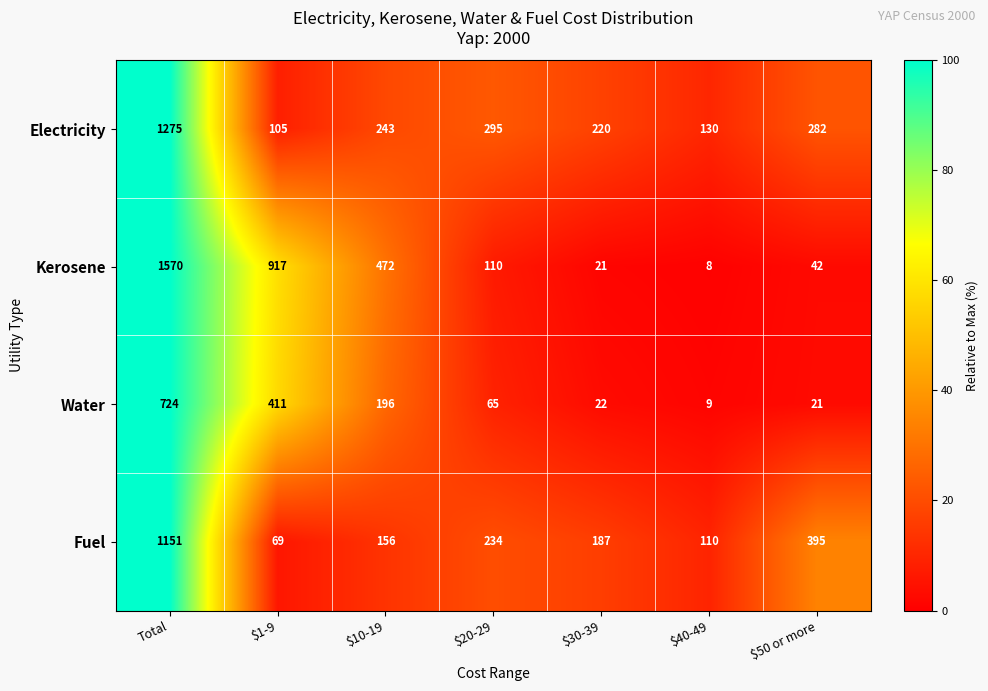

What is the highest value of the Electricity series?

1275